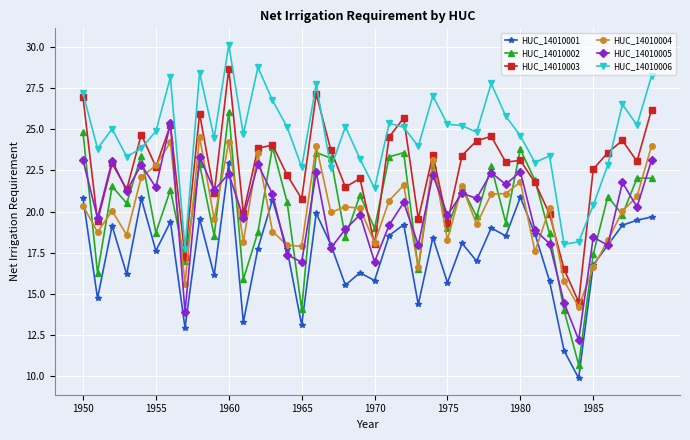

What is the highest value of the HUC_14010002 series?

26.1